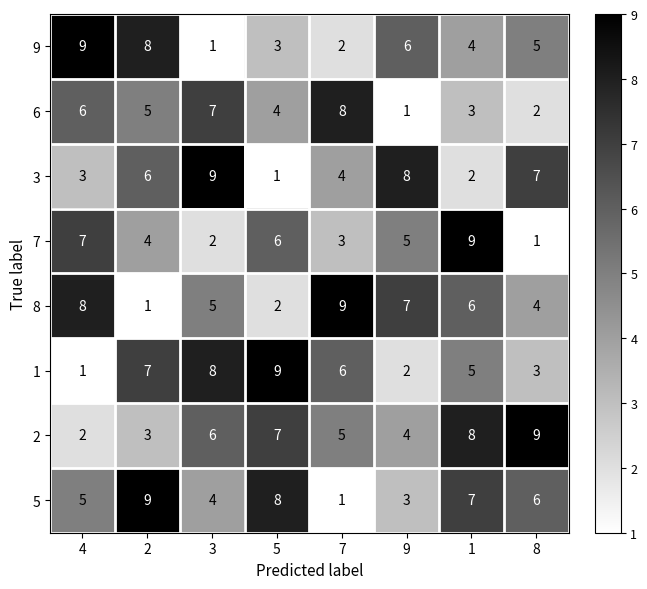

What is the spread (max minus min) of values at 2?

8